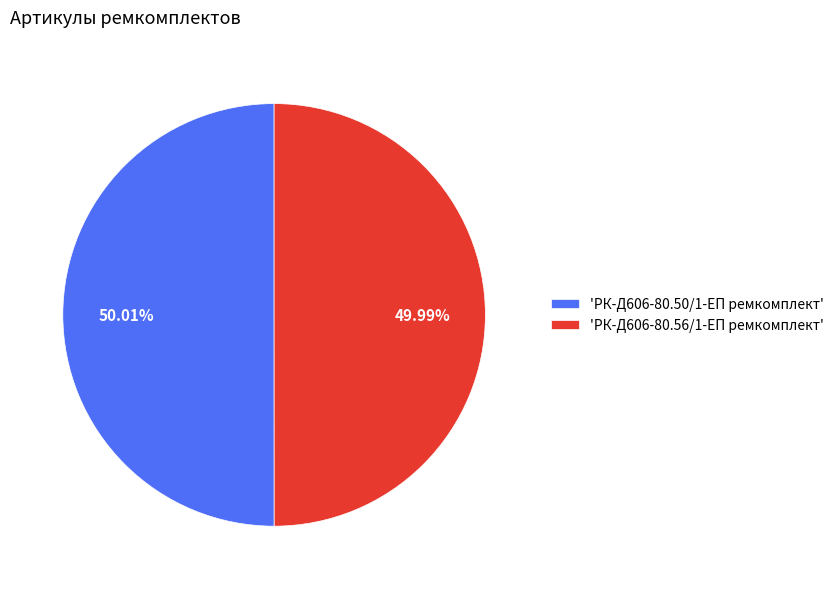

Is there any slice that represents more than half of the pie?

Yes